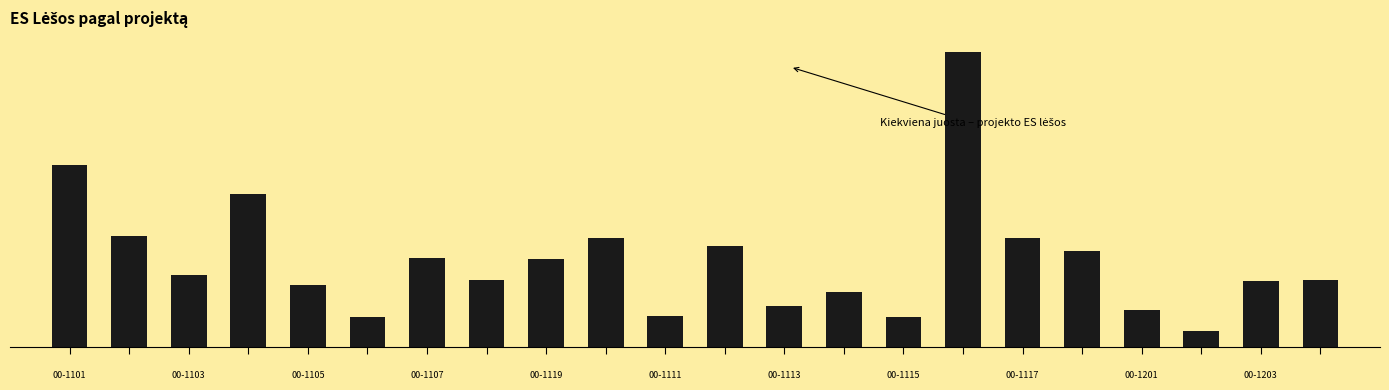

Rank the categories by value from highest to lowest.

15, 0, 3, 1, 16, 9, 11, 17, 6, 8, 2, 21, 7, 20, 4, 13, 12, 18, 10, 5, 14, 19